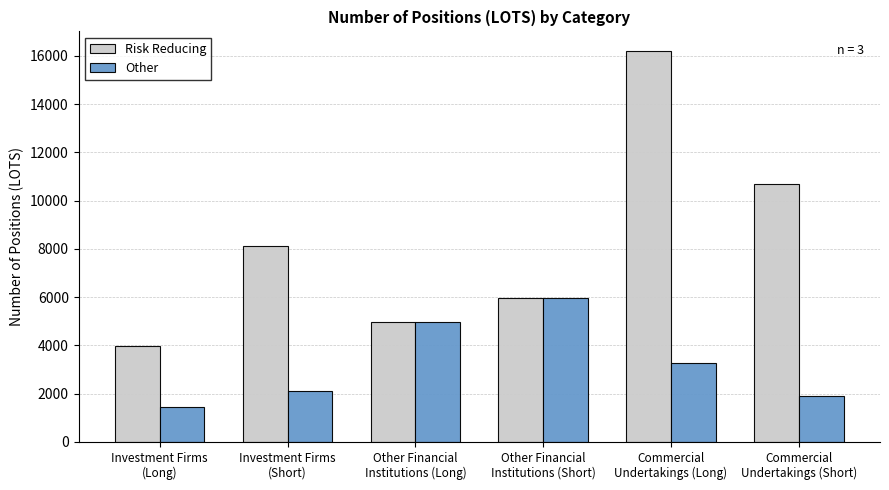

The Risk Reducing series shows 11999.3 at Investment Firms
(Short). True or false?

False